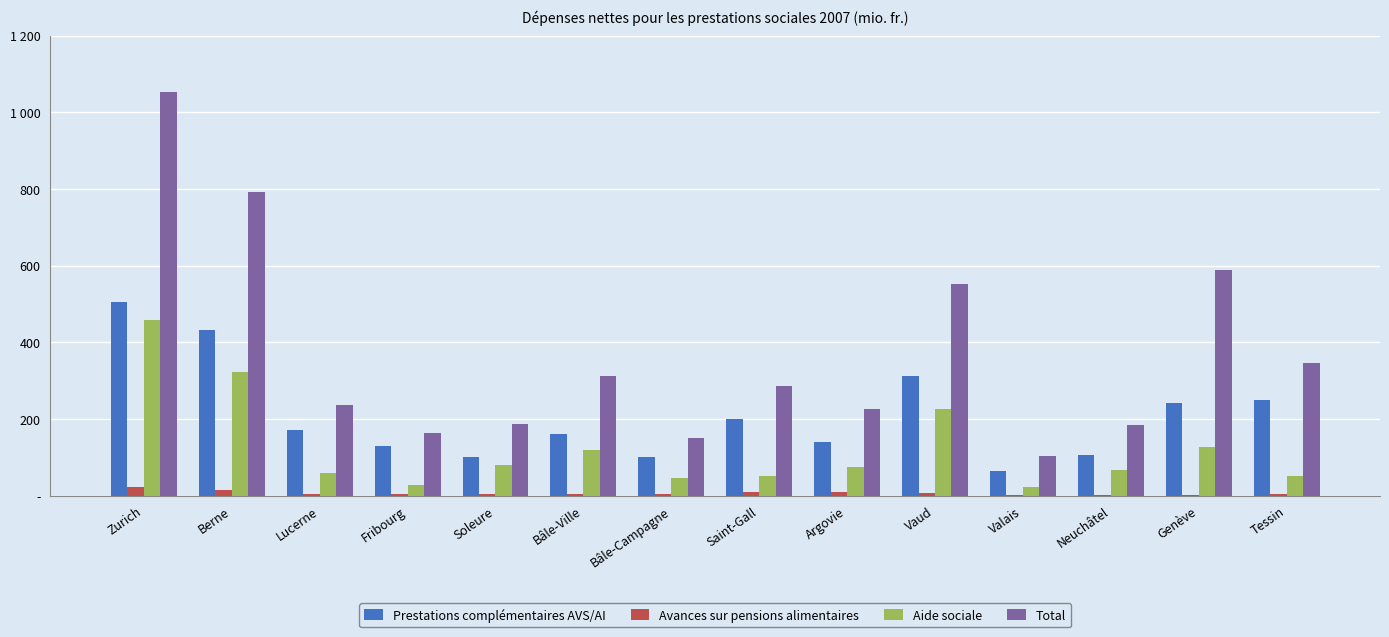

The Total series shows 102.9 at Valais. True or false?

True